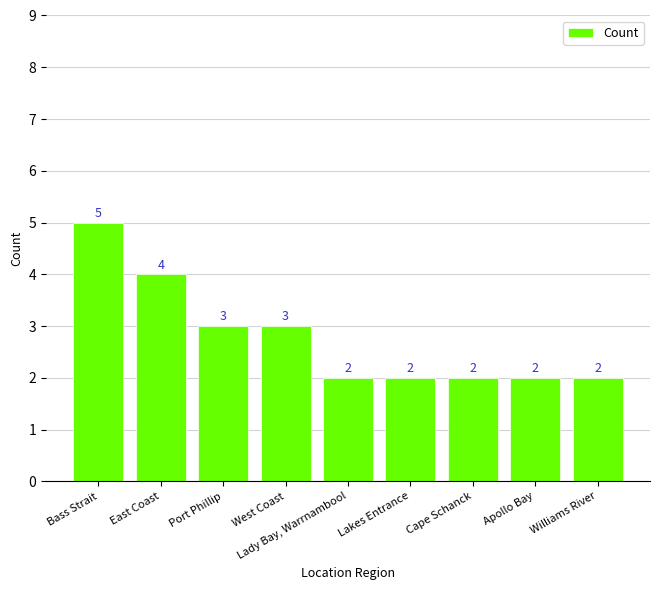

Read the value at Apollo Bay.

2